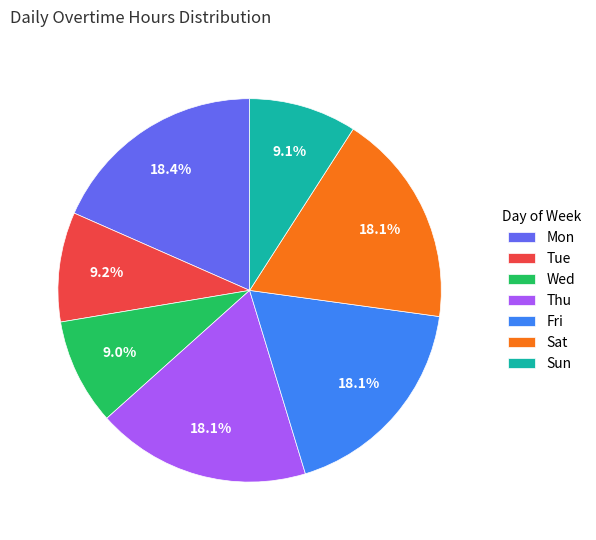

Is there any slice that represents more than half of the pie?

No